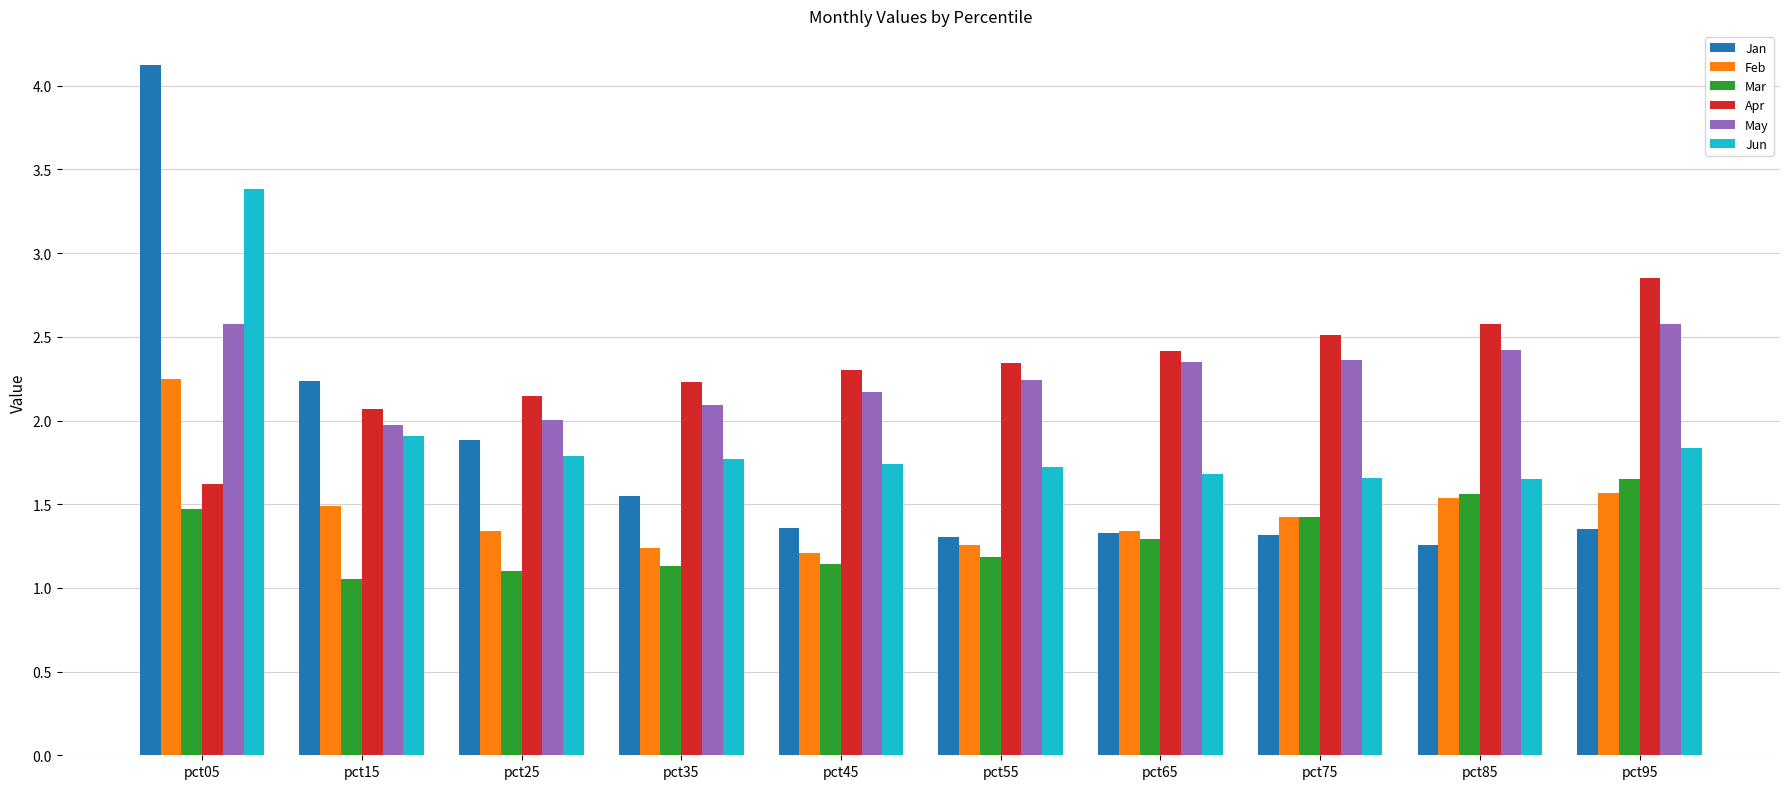

What is the greatest value displayed?

4.1